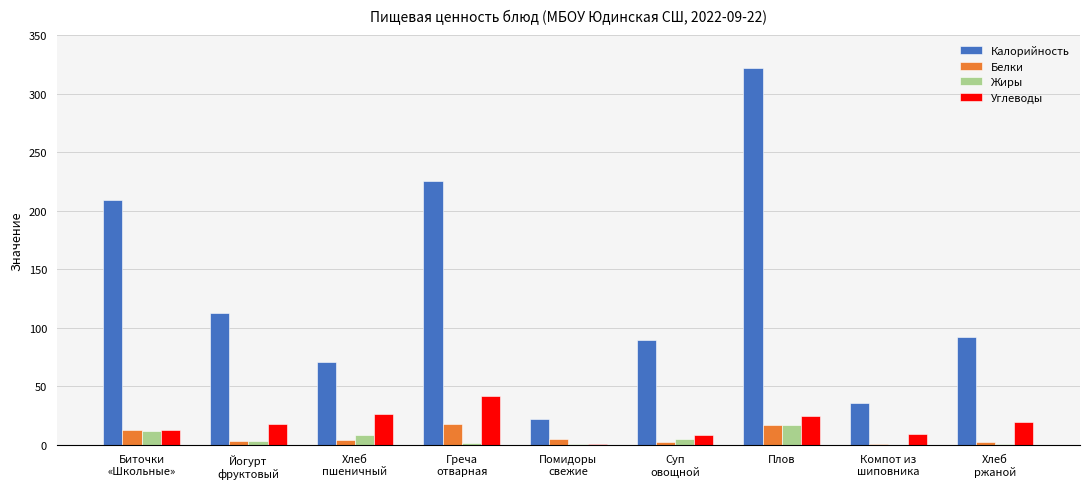

How many groups of bars are there?

9